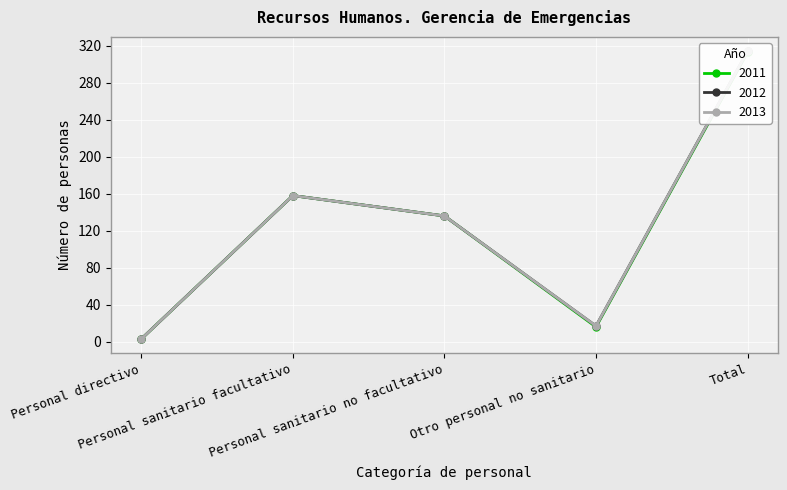

How many lines are shown in the chart?

3